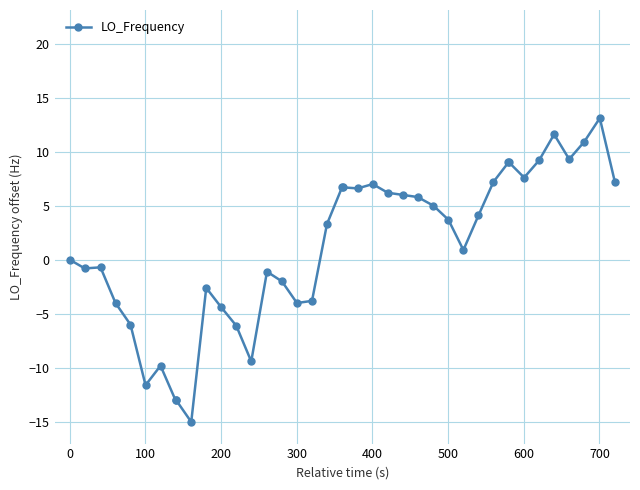

What is the minimum value shown in the chart?

-15.0